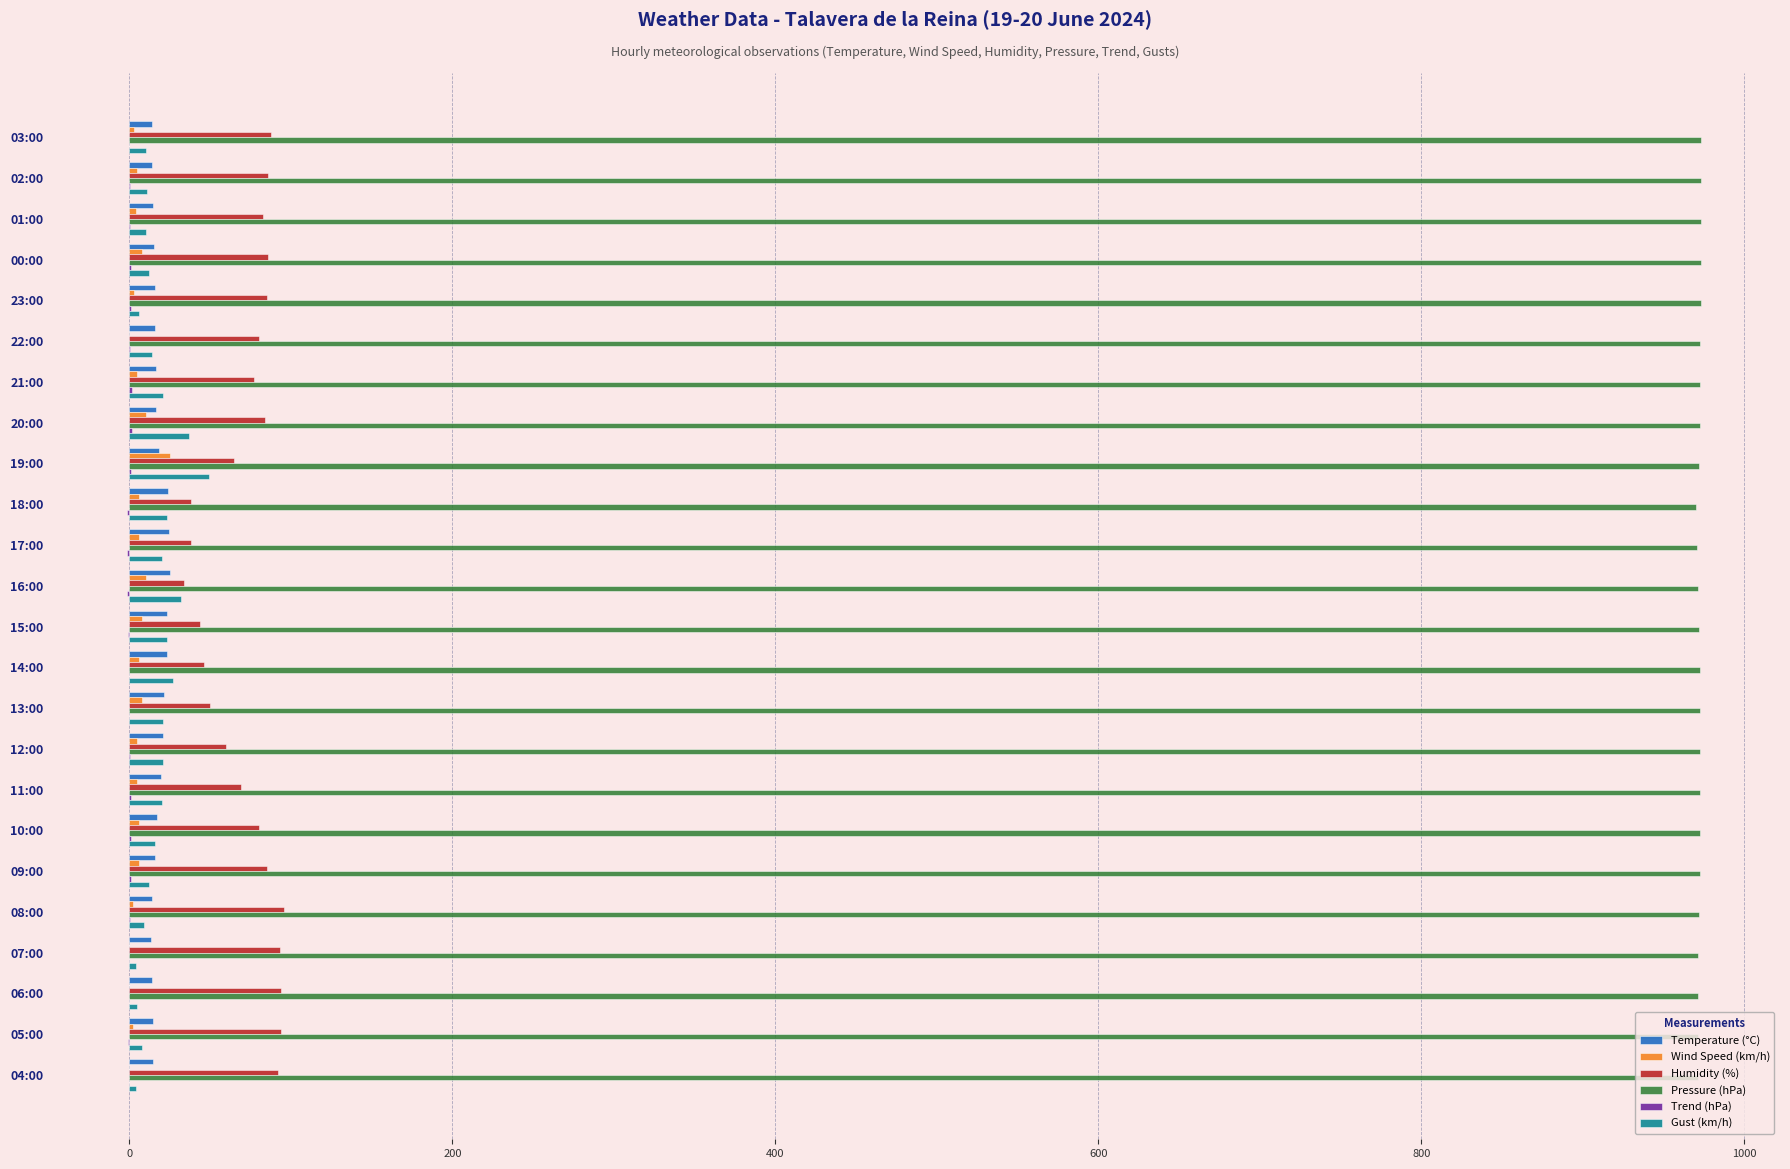

True or false: Temperature (°C) has a value of 17.3 at 10:00.

True